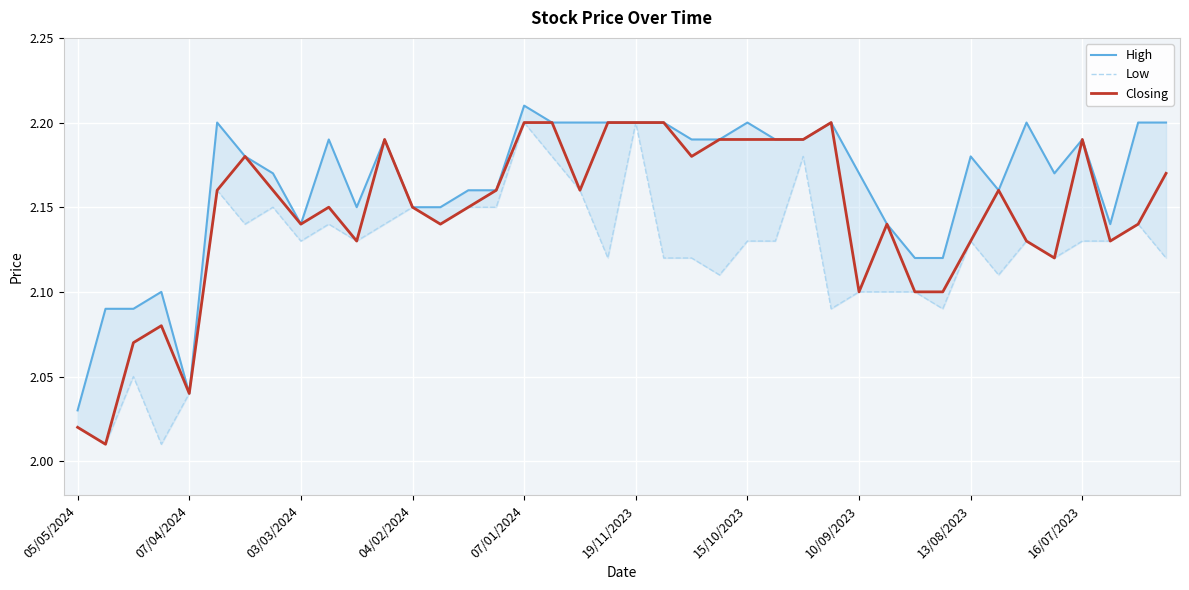

True or false: High has a value of 2.1 at 30.

True